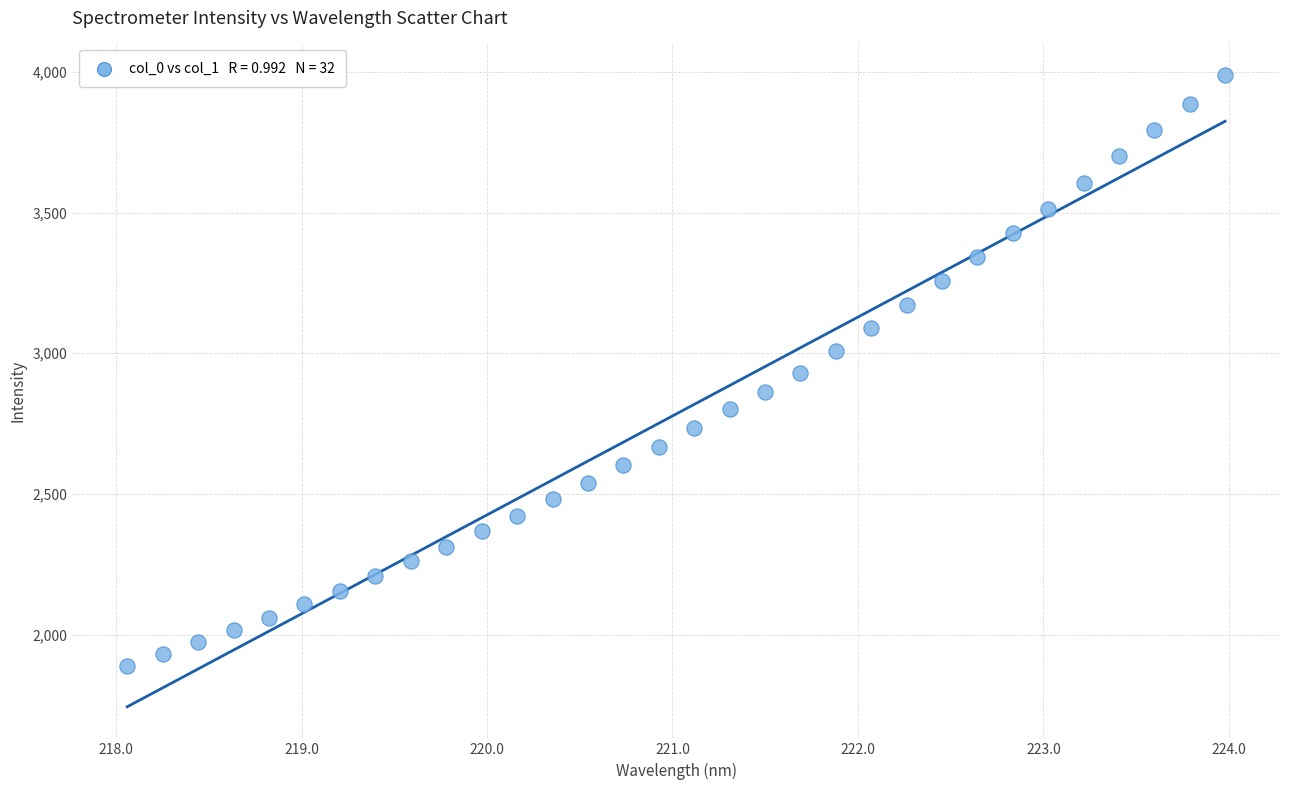

What is the range of X values (max minus min)?

5.9